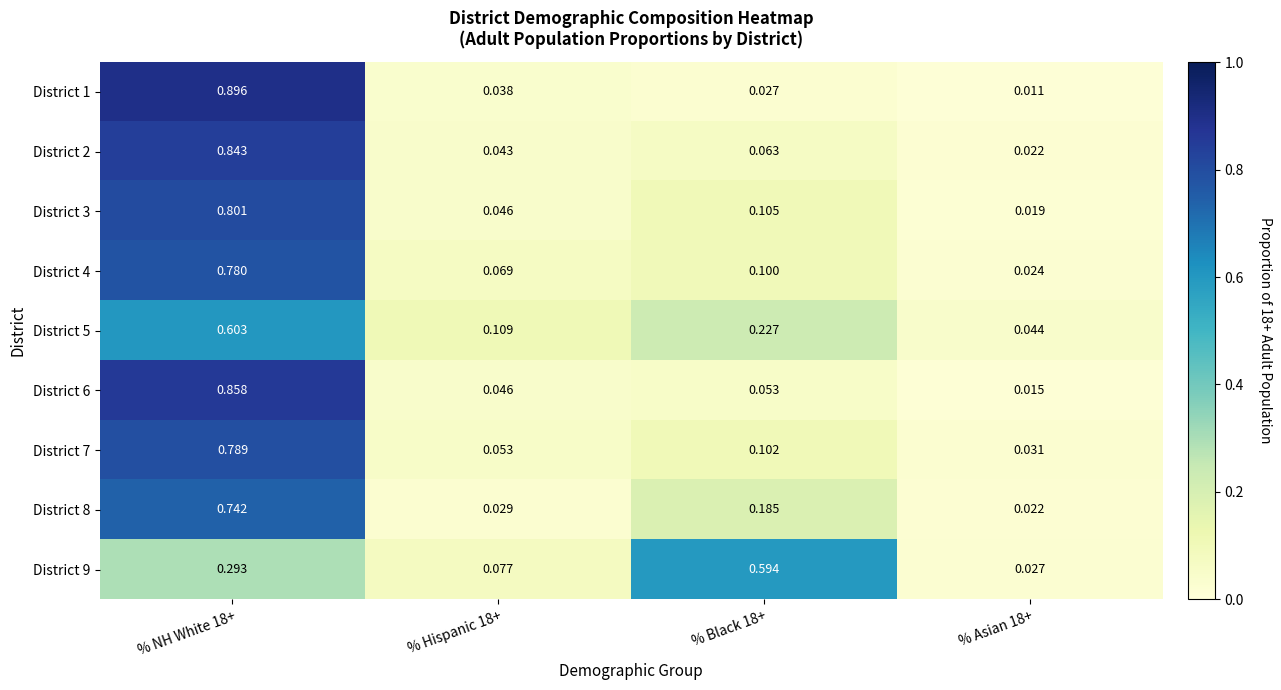

At which category is the sum across all series the highest?

% NH White 18+